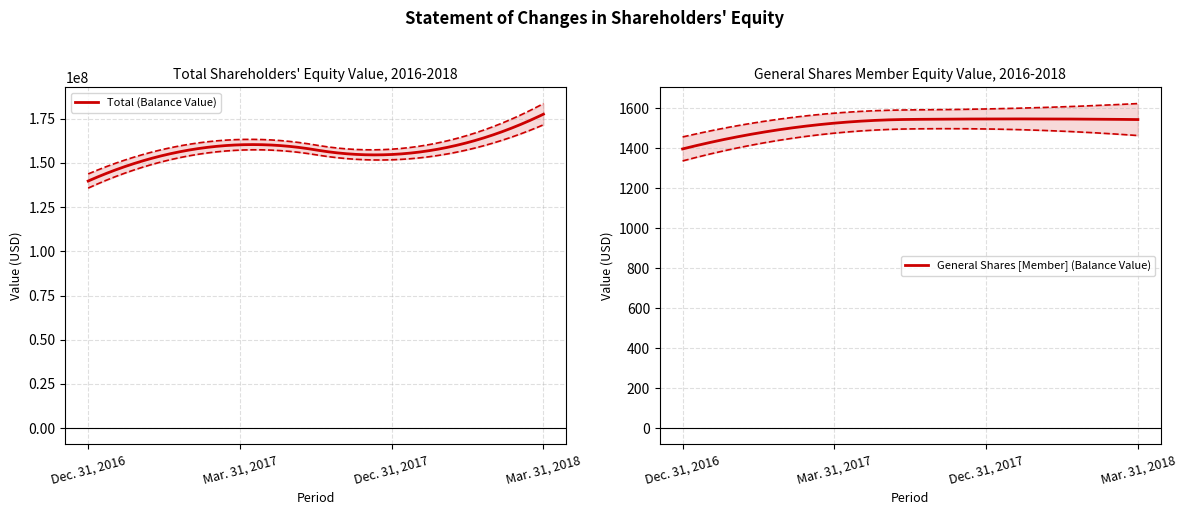

What is the lowest value of the Total (Balance Value) series?

139731686.0